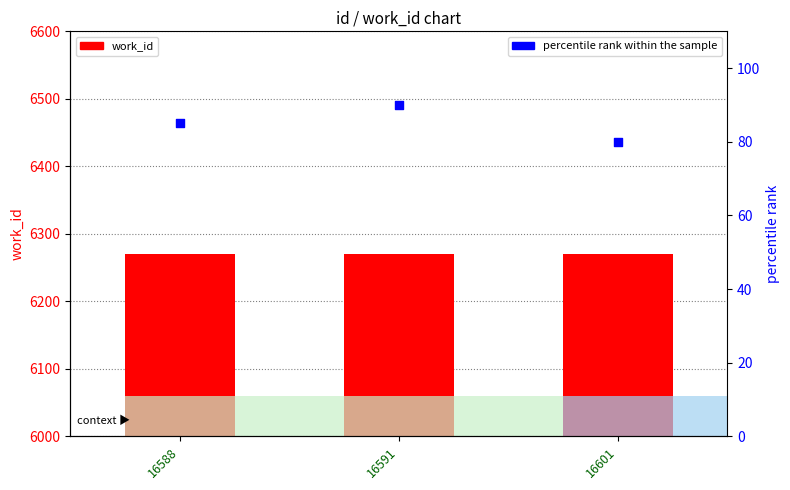

Which series has the widest spread of Y values?

percentile rank within the sample